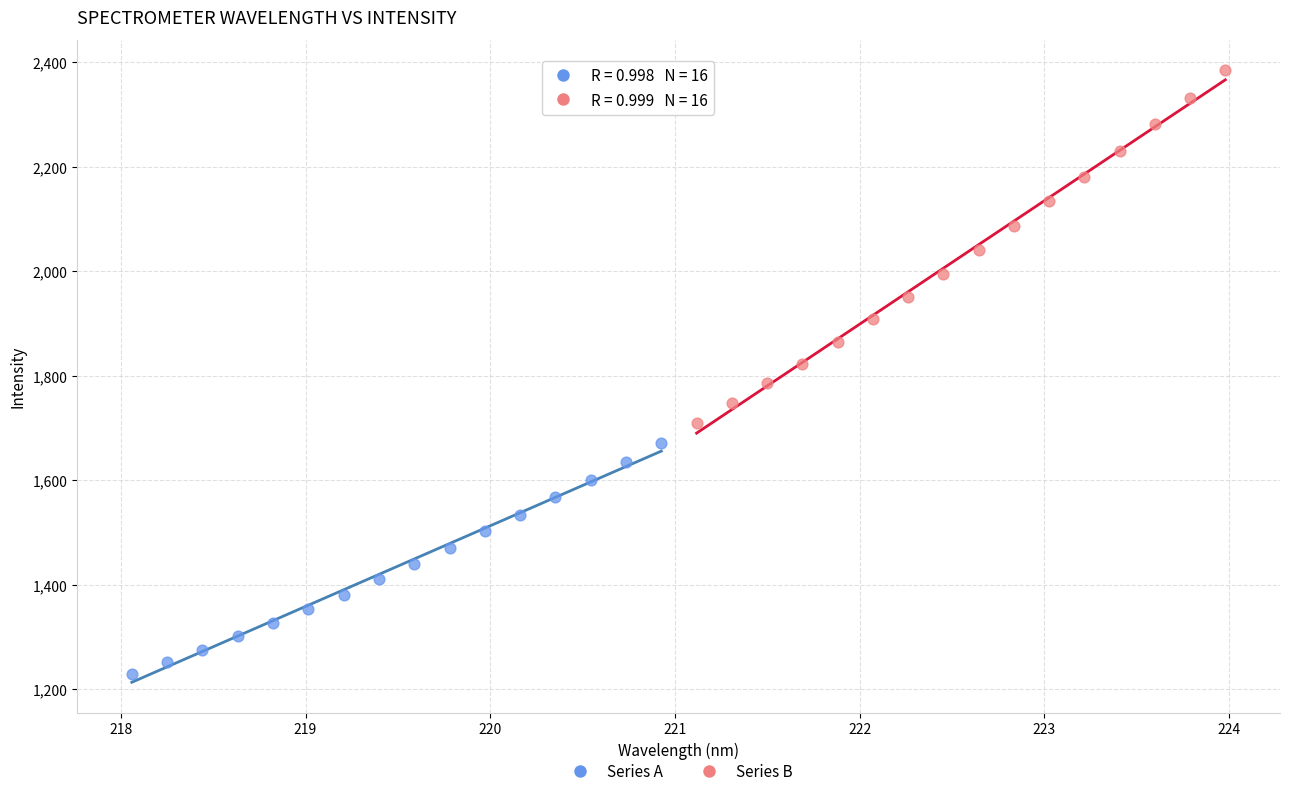

Which series reaches the maximum Y coordinate?

Series B